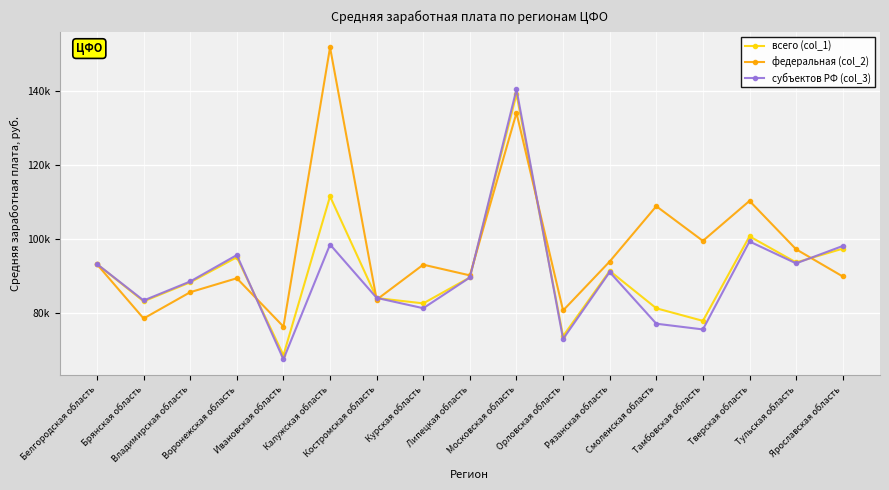

What are all the series names shown in the legend?

всего (col_1), федеральная (col_2), субъектов РФ (col_3)